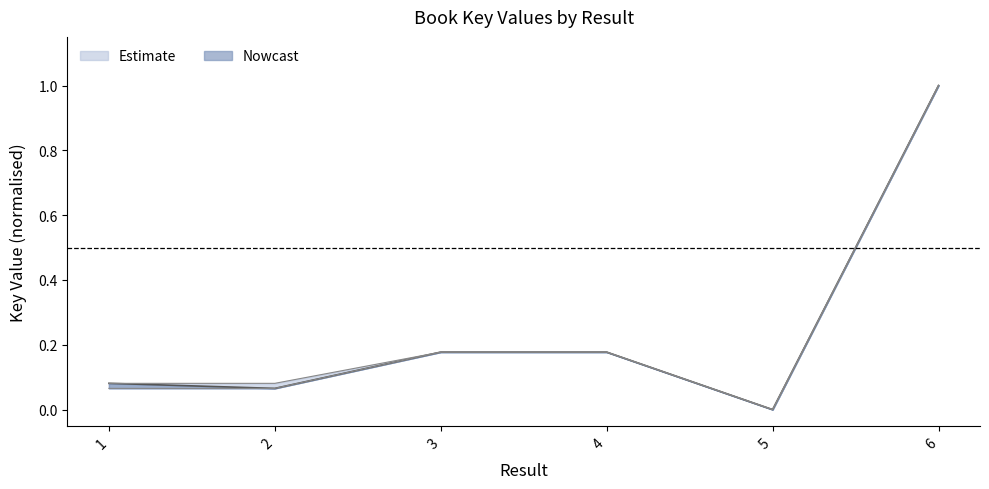

True or false: Key_mid and Key_lower cross at least once.

False